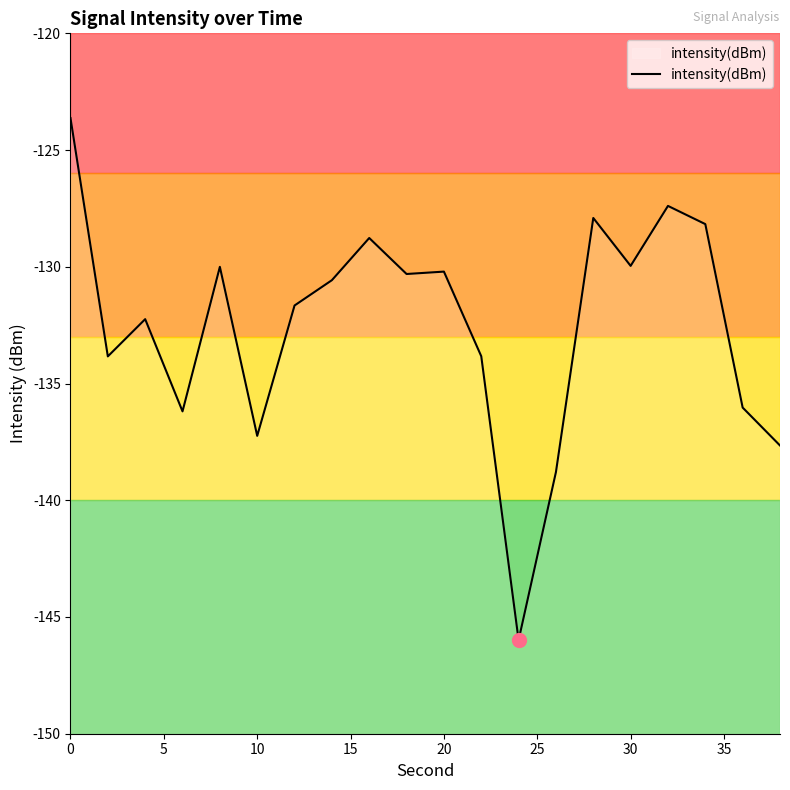

What is the smallest value displayed?

-146.0